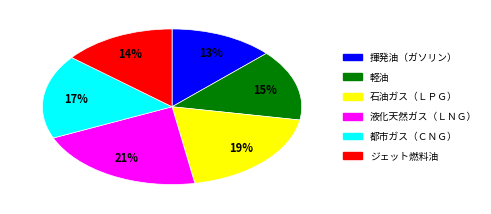

Is there any slice that represents more than half of the pie?

No